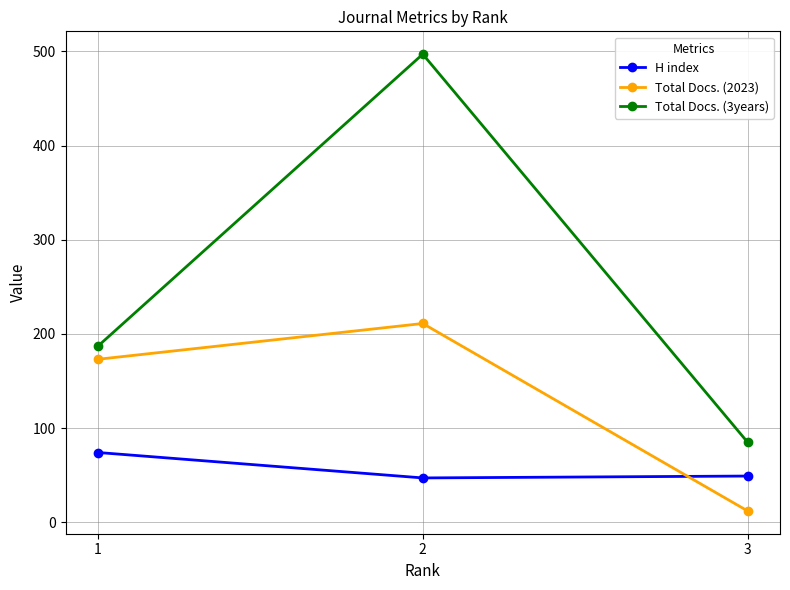

What is the minimum value for H index?

47